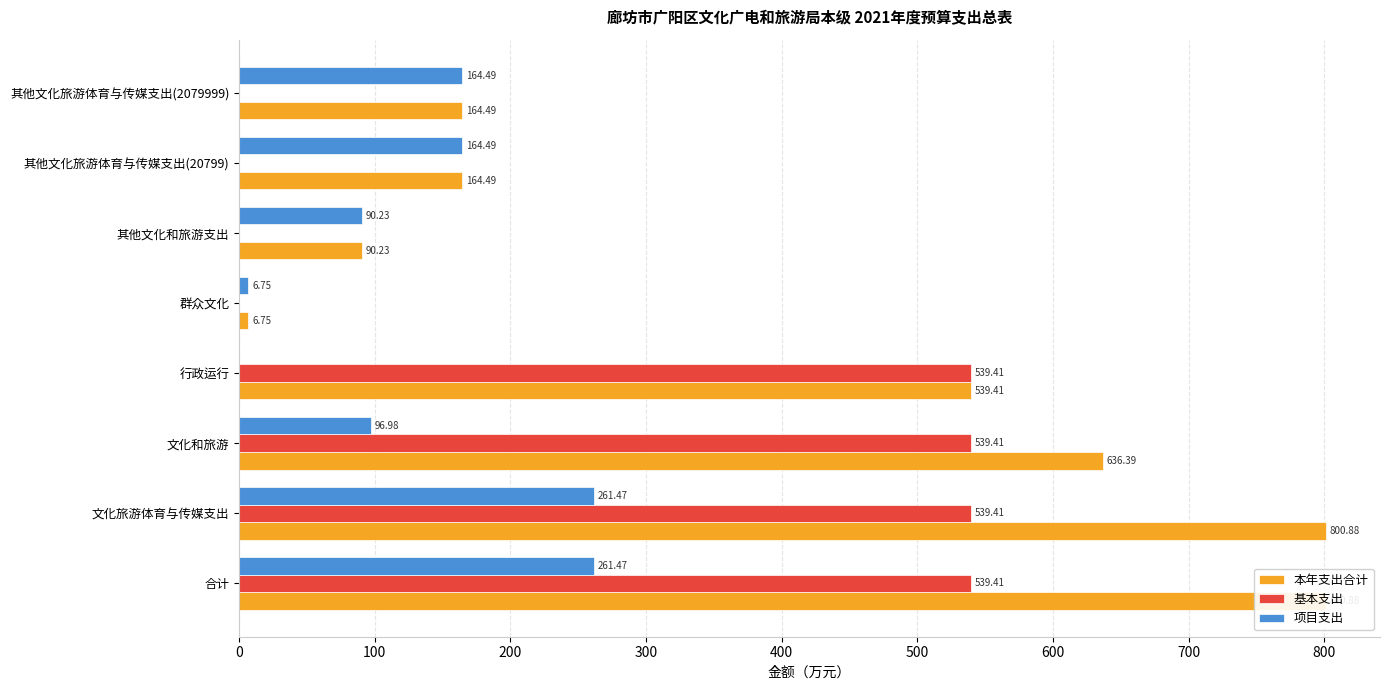

The 基本支出 series shows 0.0 at 其他文化和旅游支出. True or false?

True